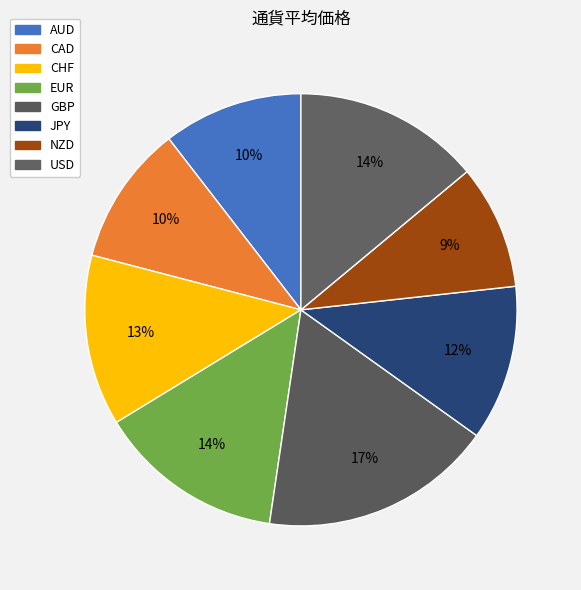

To the nearest percent, what is the average slice percentage?

12%